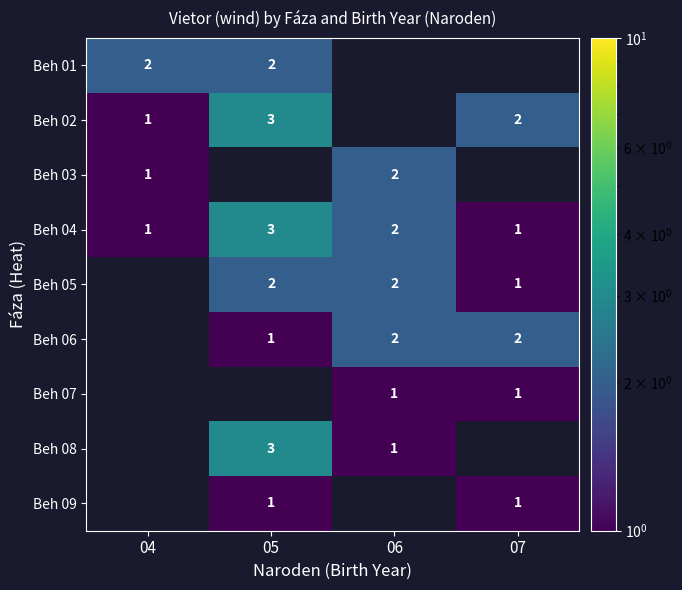

True or false: Beh 05 has a value of 3 at 05.

False